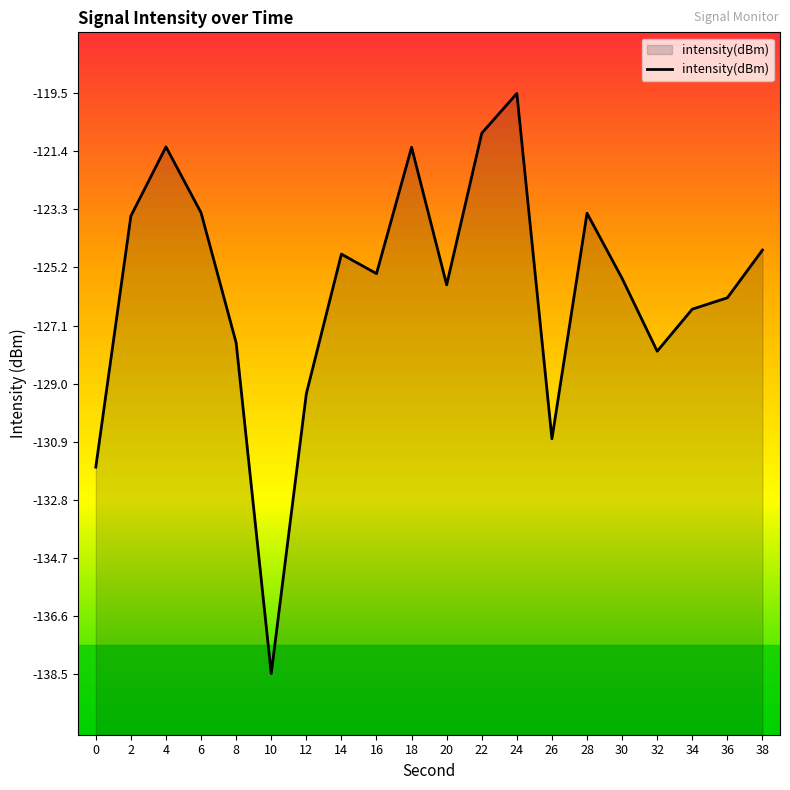

Between 2 and 16, which is larger?

2